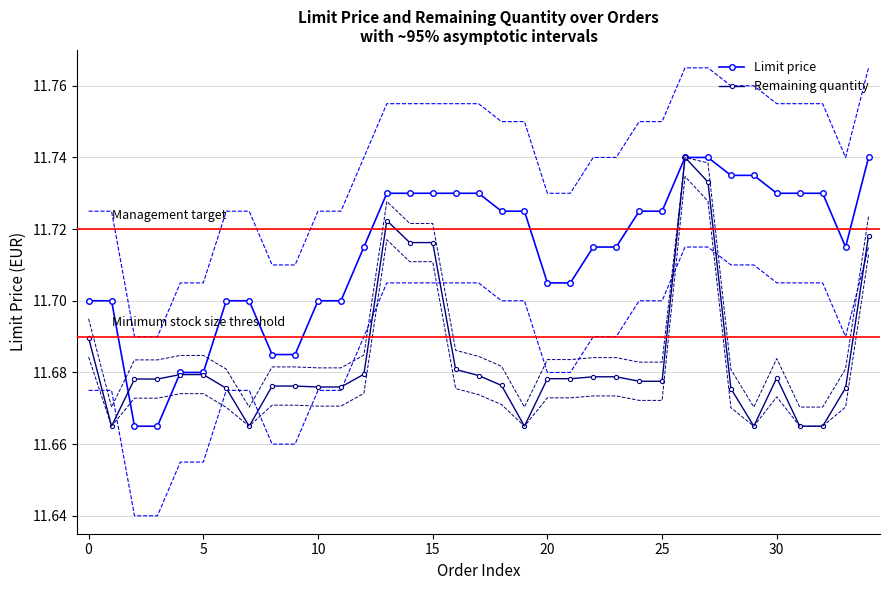

Count the Remaining quantity values in the range 11 to 12.

35